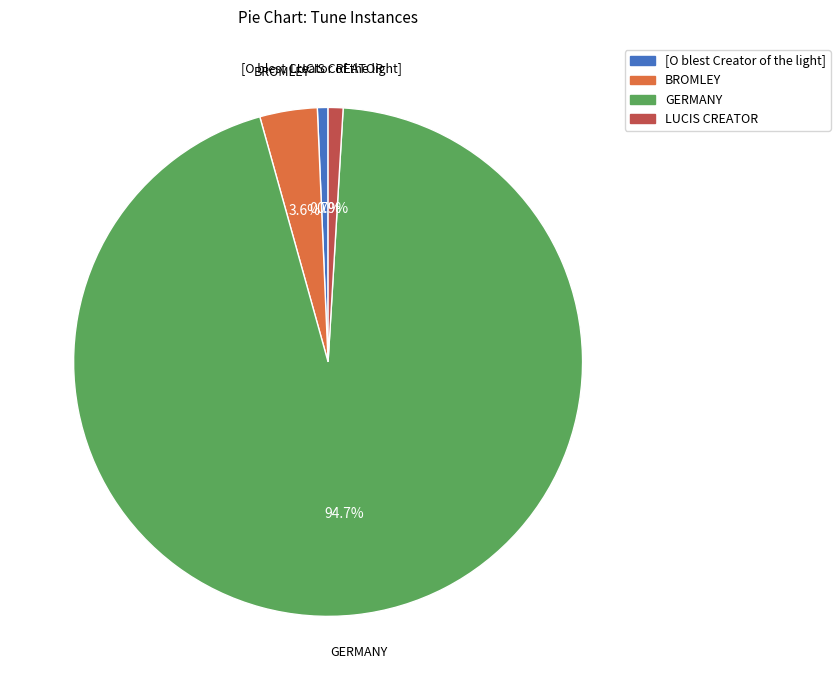

Between [O blest Creator of the light] and BROMLEY, which is larger?

BROMLEY